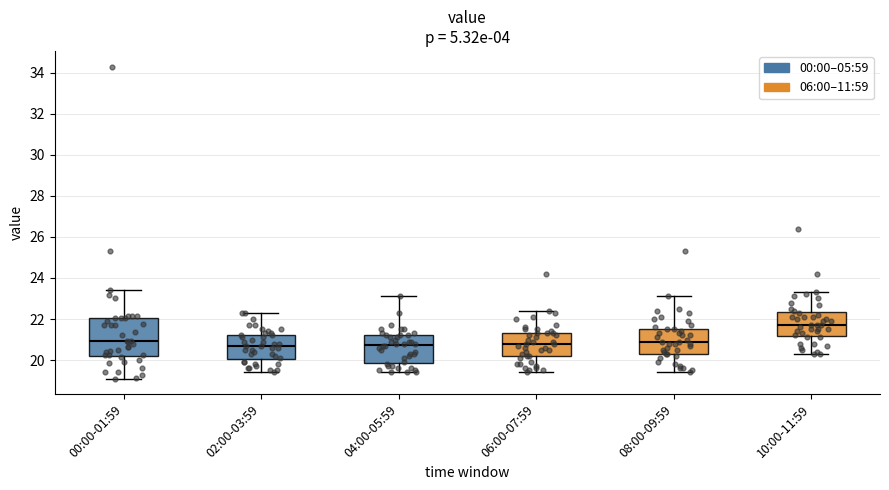

Reading left to right, transcribe this box plot: for each box, give where its median line is, the range the box spans, and where its two whiskers end, as read against the y-axis. The values are not printed on the chart, so give them approximately, as read against the axis.

00:00-01:59: median 21.0, box 20.2 to 22.0, whiskers 19.2 to 23.4
02:00-03:59: median 20.8, box 20.0 to 21.2, whiskers 19.4 to 22.4
04:00-05:59: median 20.8, box 19.8 to 21.2, whiskers 19.4 to 23.2
06:00-07:59: median 20.8, box 20.2 to 21.4, whiskers 19.4 to 22.4
08:00-09:59: median 21.0, box 20.4 to 21.6, whiskers 19.4 to 23.2
10:00-11:59: median 21.8, box 21.2 to 22.4, whiskers 20.4 to 23.4